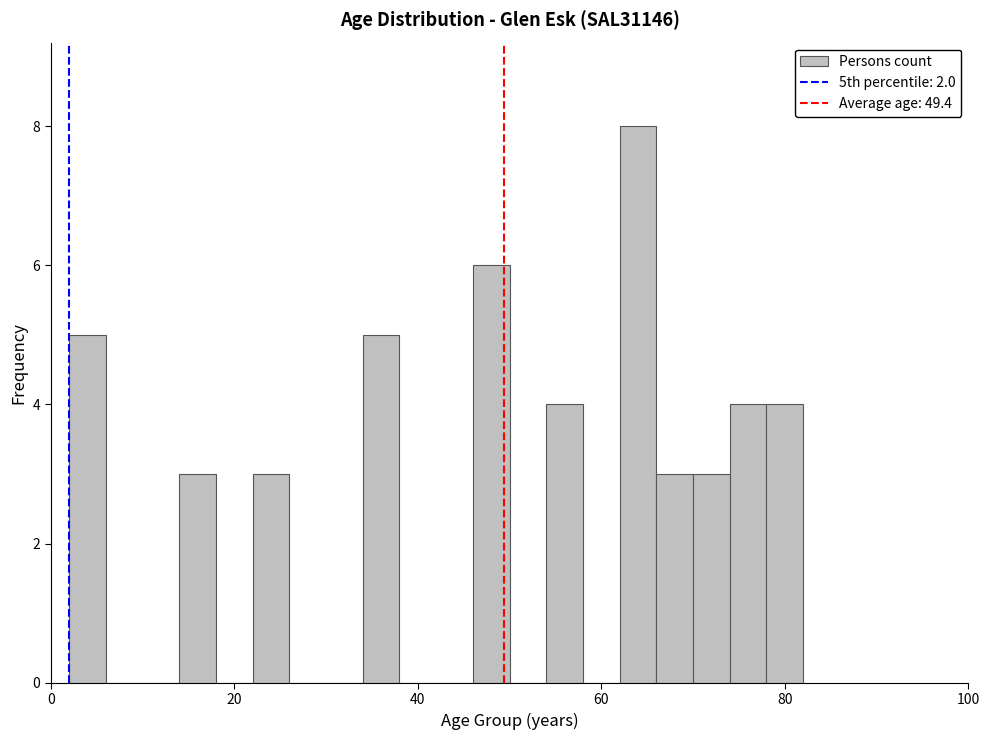

Read against the x-axis, roughly where is the centre of the tallest bar?

64